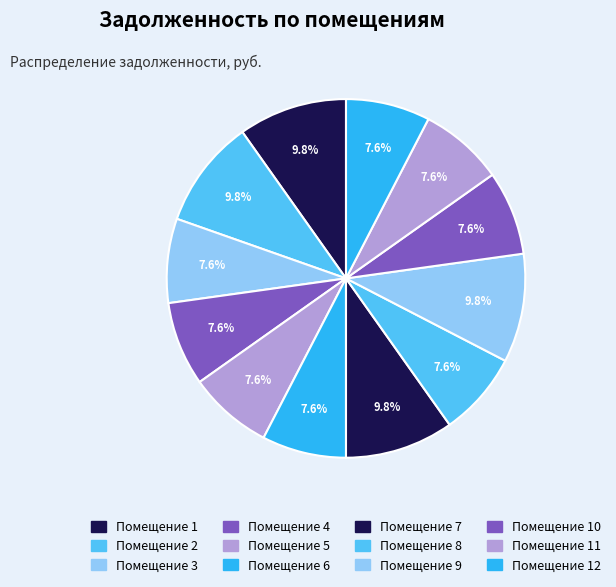

Is there a majority slice in this chart?

No